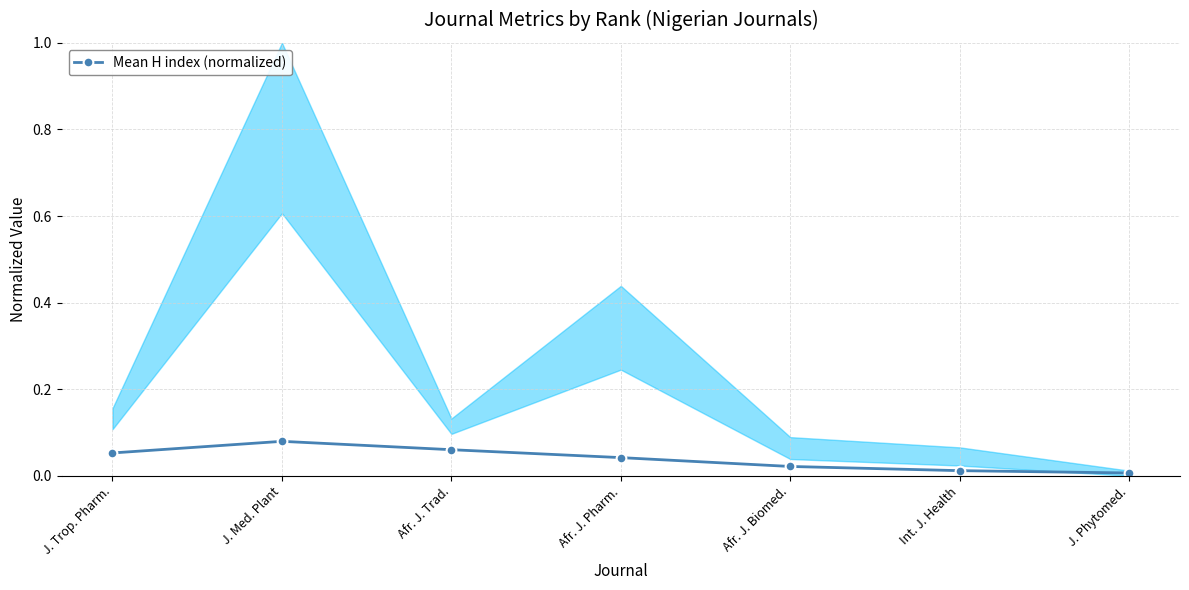

Reading left to right, extract all data points from this chart.

J. Trop. Pharm.=0.1	J. Med. Plant=0.1	Afr. J. Trad.=0.1	Afr. J. Pharm.=0.0	Afr. J. Biomed.=0.0	Int. J. Health=0.0	J. Phytomed.=0.0